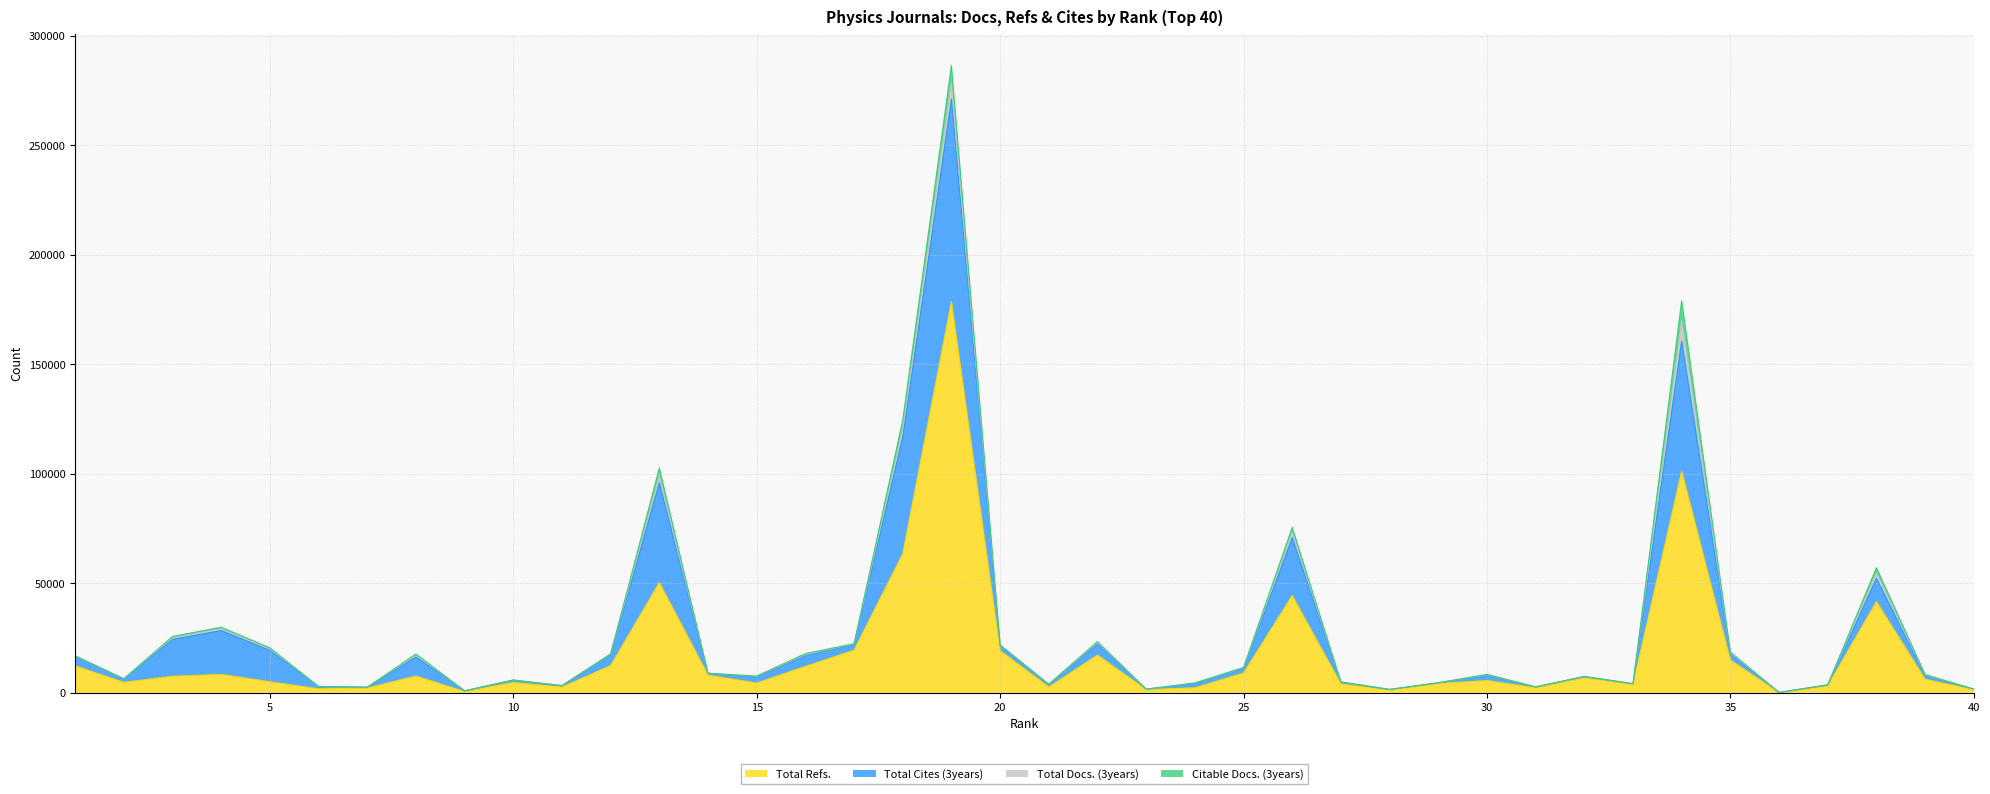

Is the value of Total Docs. (3years) at 5 greater than the value of Citable Docs. (3years) at 3?

Yes